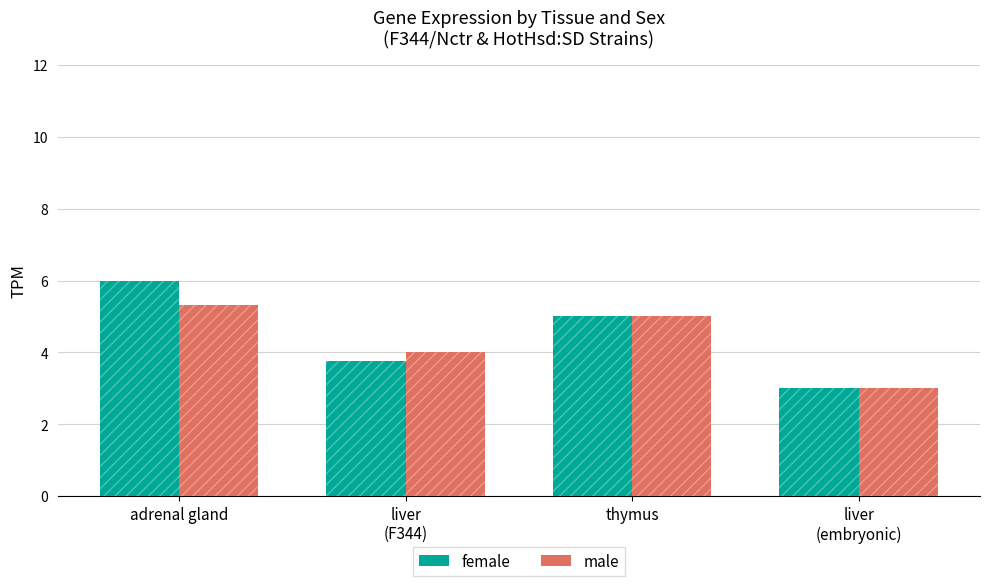

Which has a higher value, adrenal gland or liver
(embryonic)?

adrenal gland